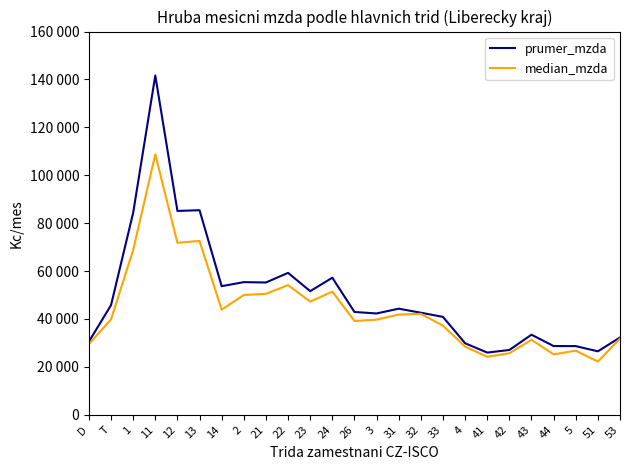

At which category is the sum across all series the highest?

11